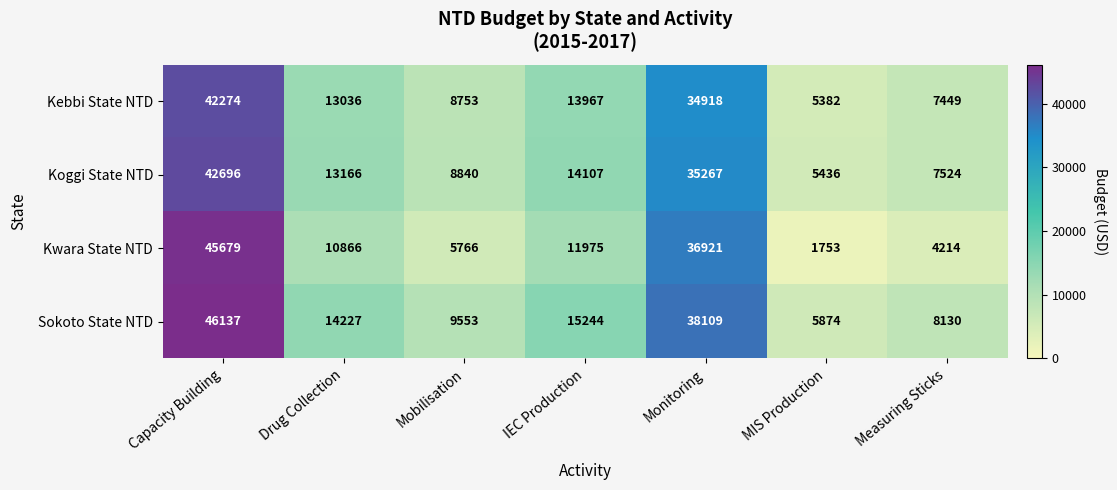

At which label is Kwara State NTD closest to 23716?

IEC Production